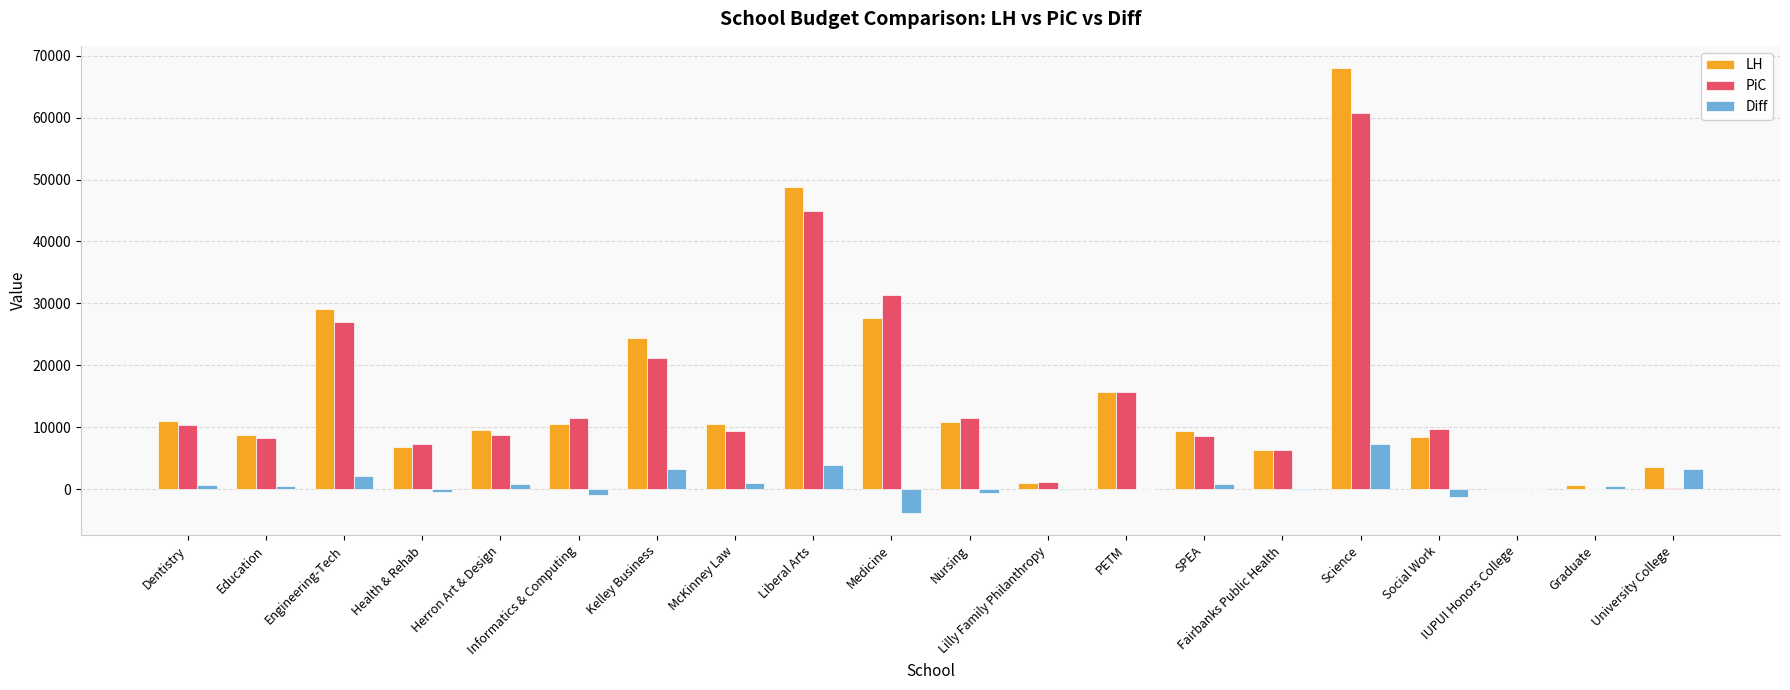

What is the average value of the PiC series?

14712.8